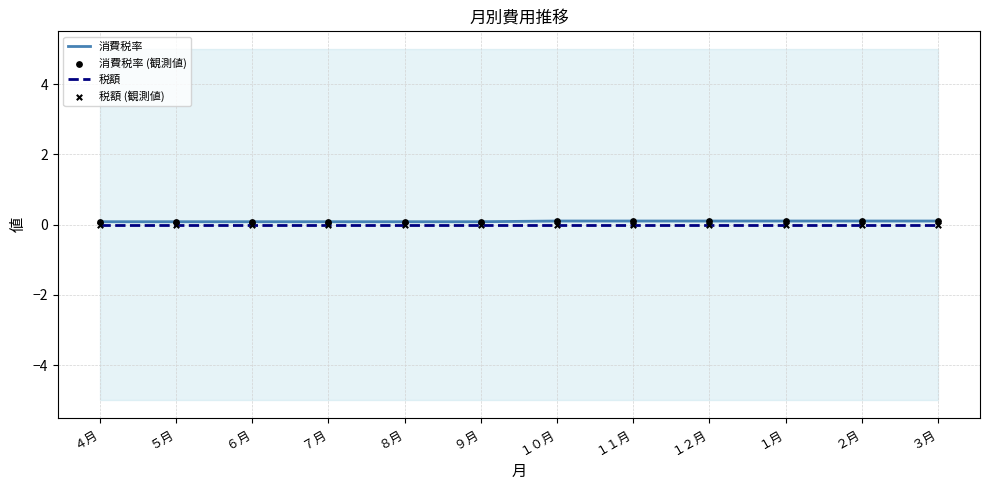

At how many categories does at least one series exceed 0?

12